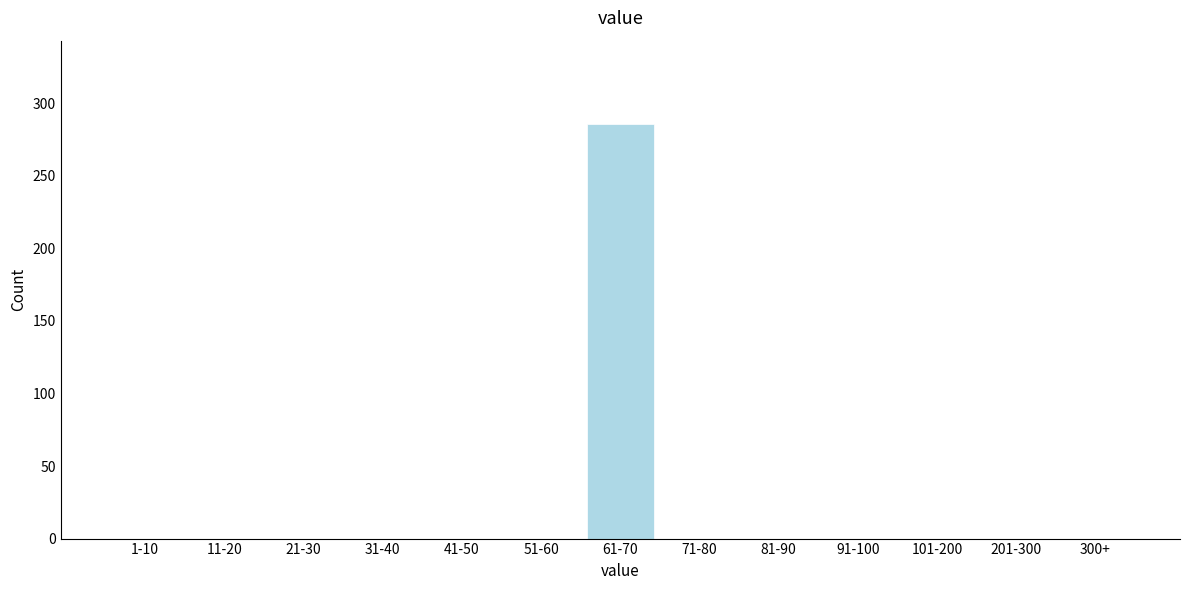

Reading right to left, extract all data points from this chart.

300+=0	201-300=0	101-200=0	91-100=0	81-90=0	71-80=0	61-70=286	51-60=0	41-50=0	31-40=0	21-30=0	11-20=0	1-10=0